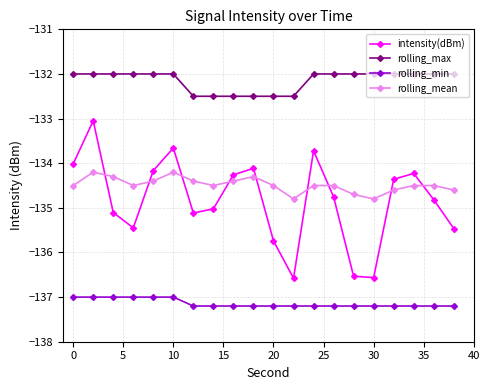

How many categories are shown in the chart?

20